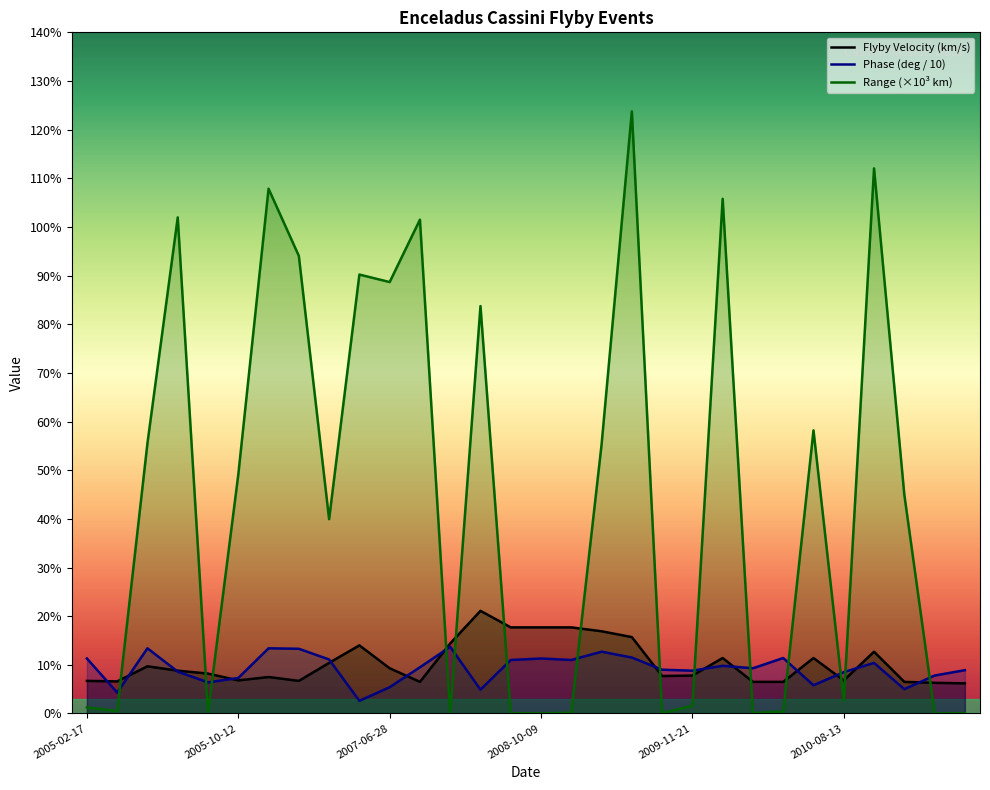

At which label is Phase (deg) closest to 8?

2010-11-30